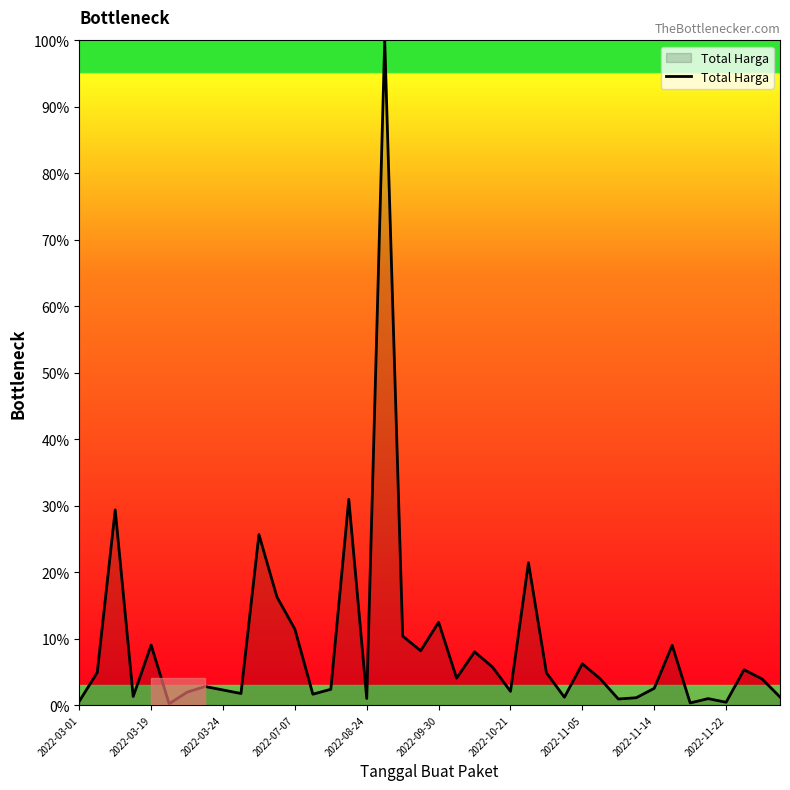

What is the greatest value displayed?

100.0